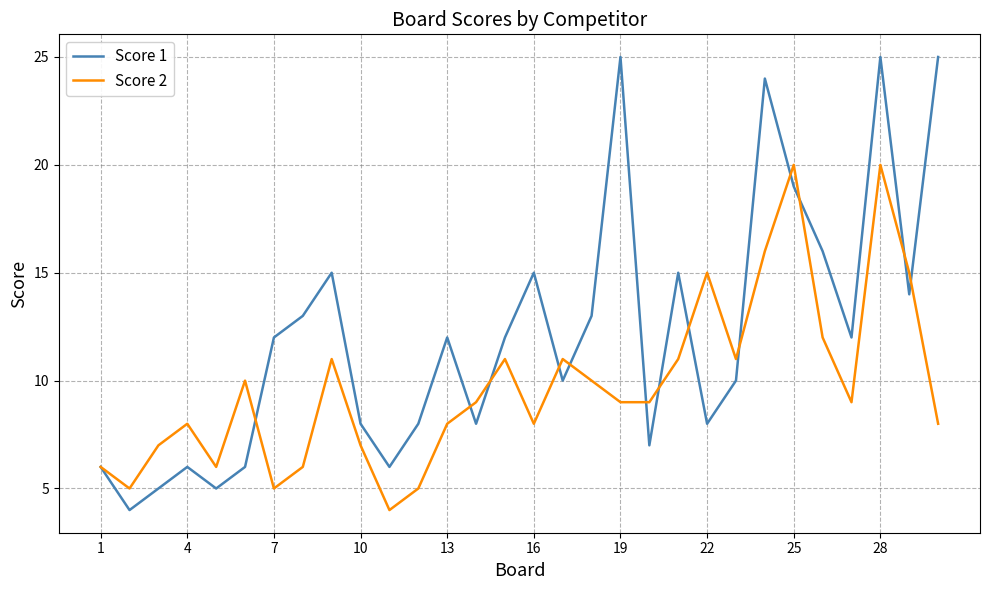

Does the chart display data point markers on the line(s)?

No